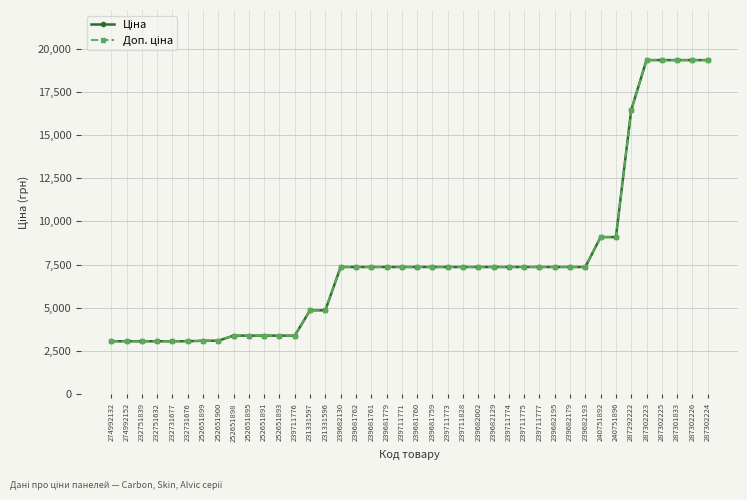

What is the smallest value displayed?

3059.7